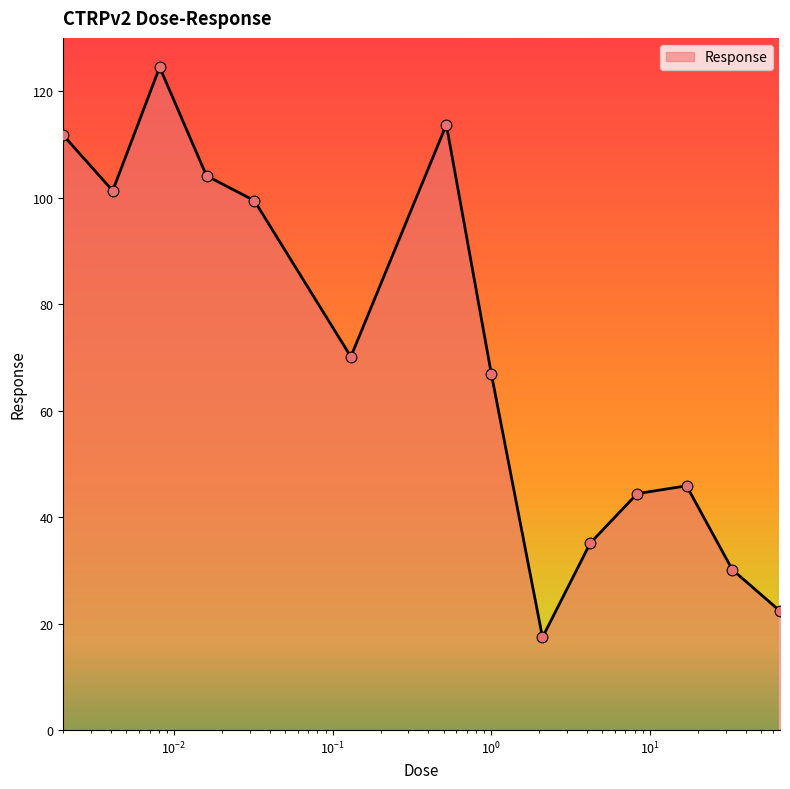

What is the greatest value displayed?

124.5